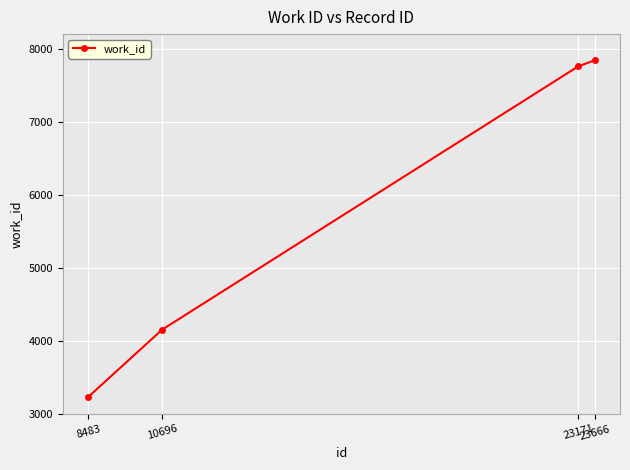

What is the value of the 3rd point from the left?

7758